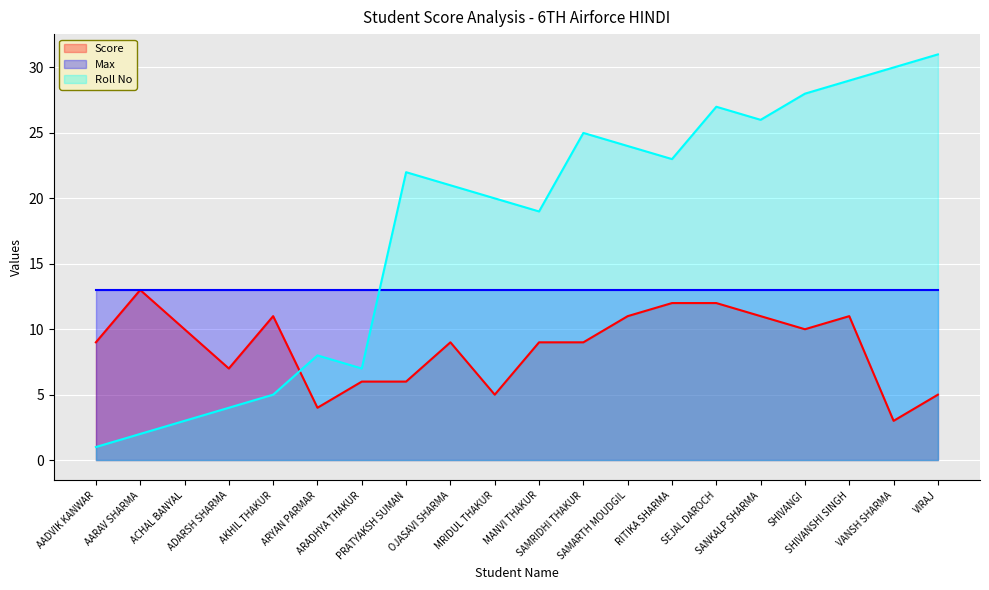

List the labels in order of Score value, smallest first.

VANSH SHARMA, ARYAN PARMAR, MRIDUL THAKUR, VIRAJ, ARADHYA THAKUR, PRATYAKSH SUMAN, ADARSH SHARMA, AADVIK KANWAR, OJASAVI SHARMA, MANVI THAKUR, SAMRIDHI THAKUR, ACHAL BANYAL, SHIVANGI, AKHIL THAKUR, SAMARTH MOUDGIL, SANKALP SHARMA, SHIVANSHI SINGH, RITIKA SHARMA, SEJAL DAROCH, AARAV SHARMA